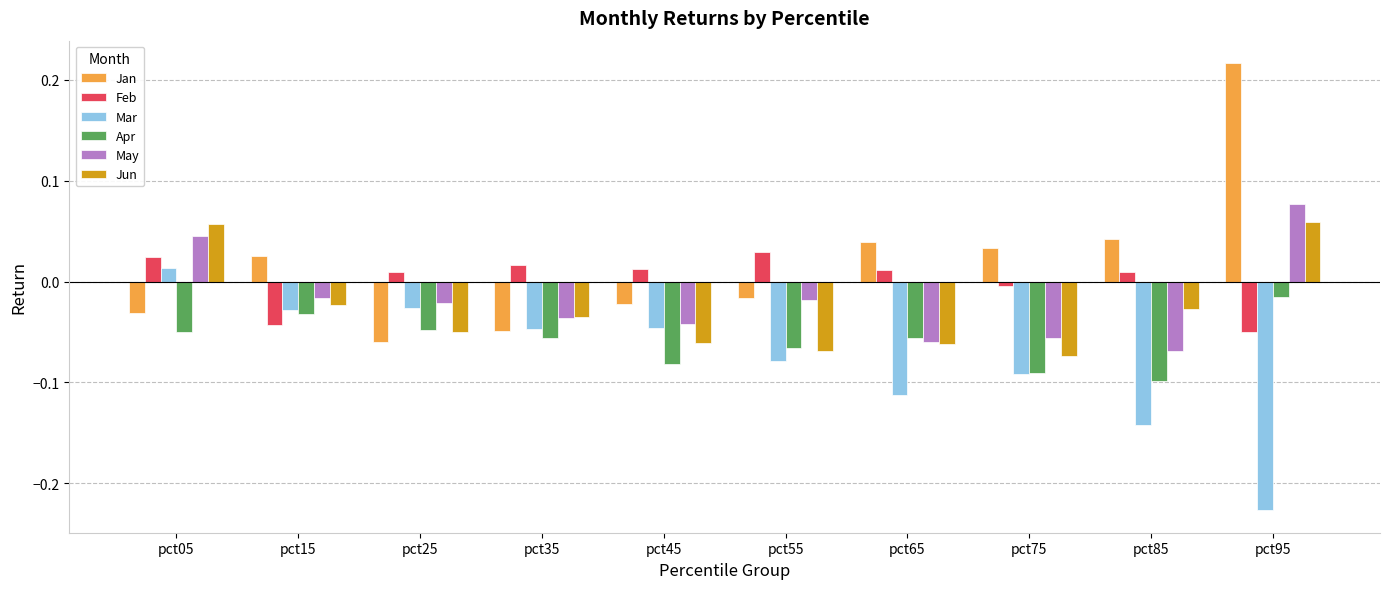

Rank the series at pct85 from lowest to highest value.

Mar, Apr, May, Jun, Feb, Jan